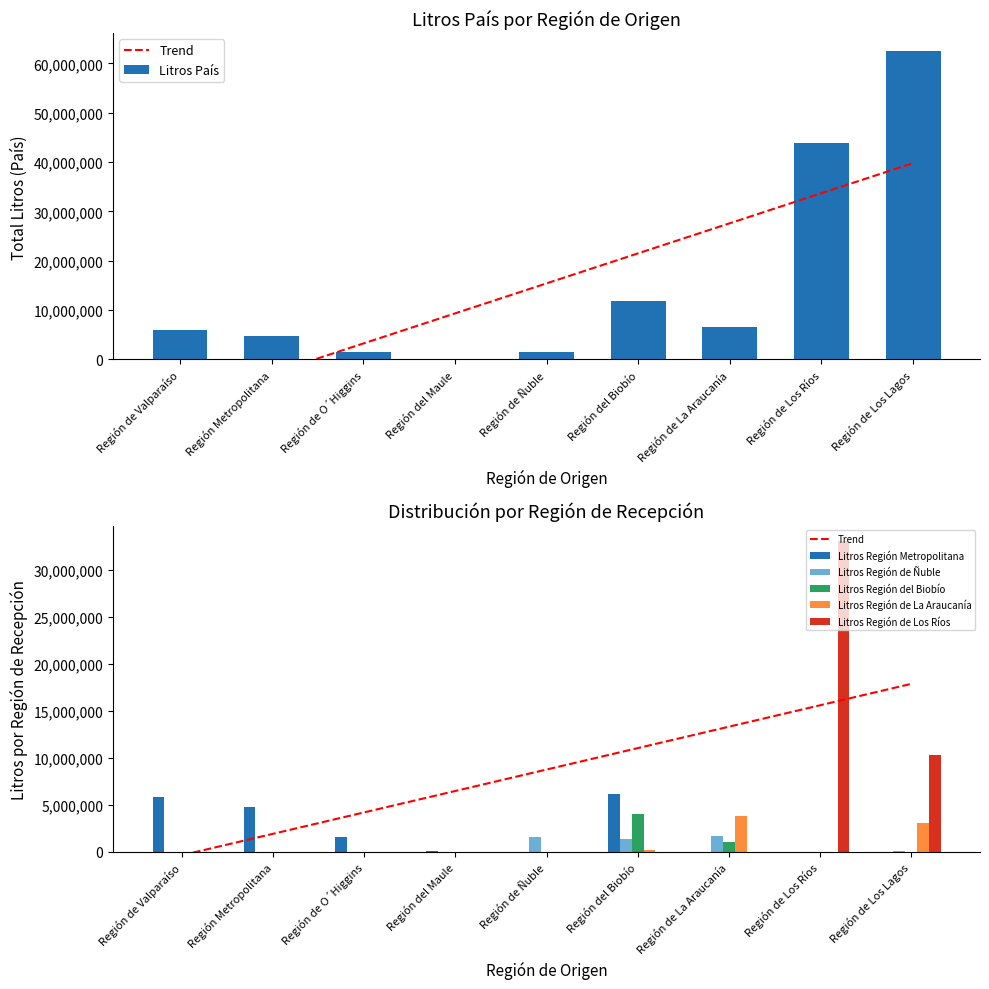

The Litros Región de Ñuble series shows 832653 at Región de Ñuble. True or false?

False